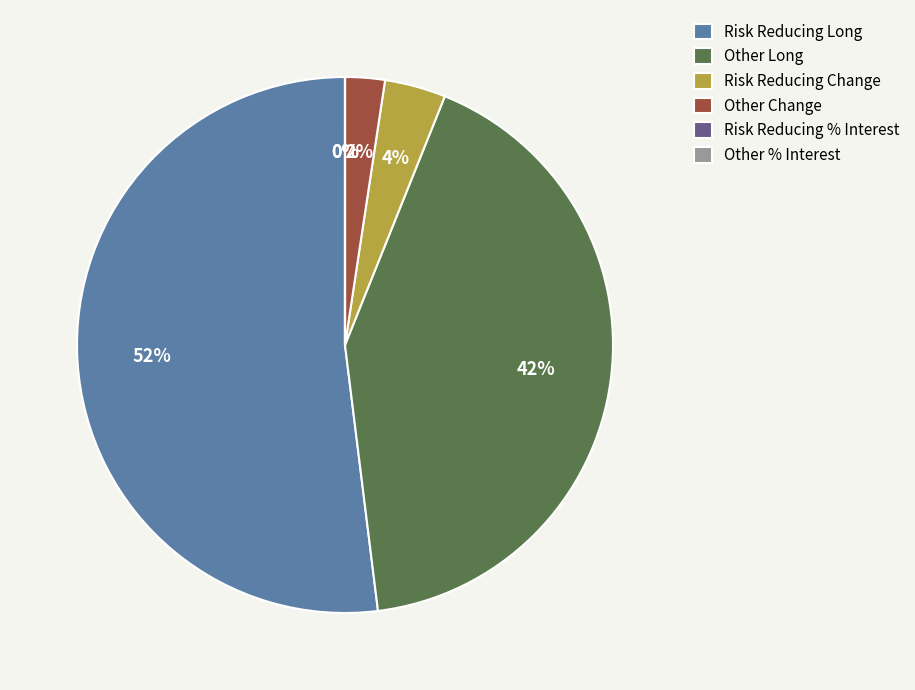

To the nearest percent, what is the difference between the Risk Reducing Long and Other Change slice percentages?

50%